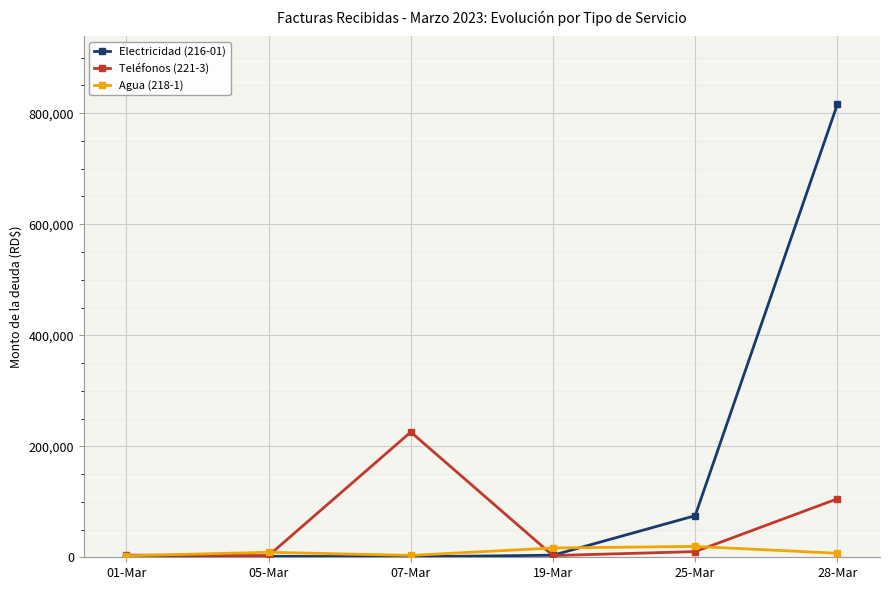

Which label corresponds to the largest value in the chart?

28-Mar